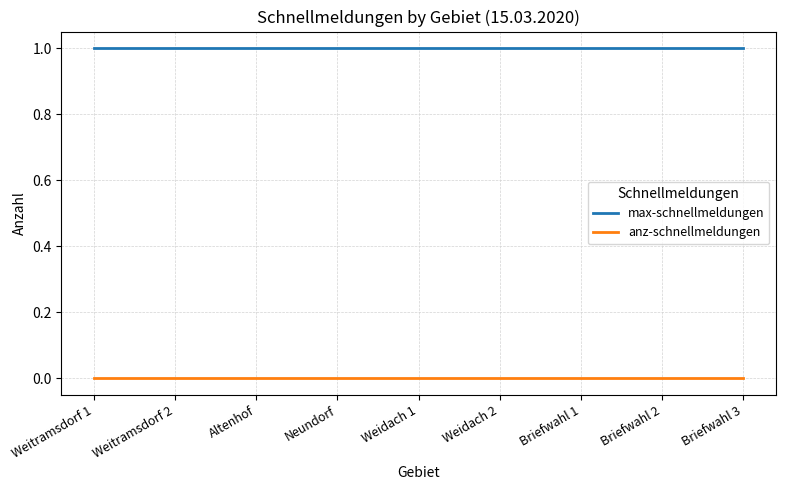

Rank the series by their maximum value, from highest to lowest.

max-schnellmeldungen, anz-schnellmeldungen